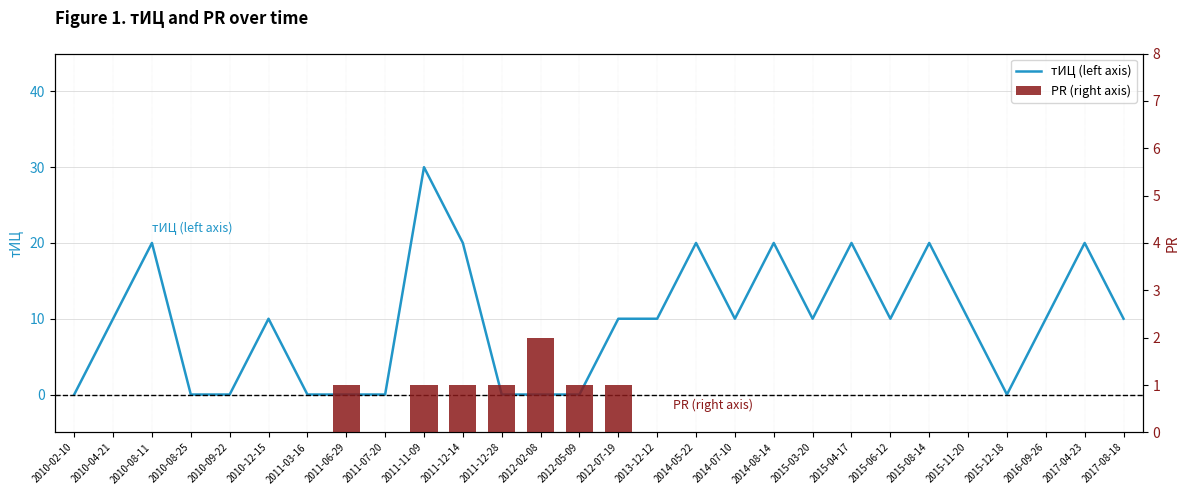

Which series changed the most between 2011-03-16 and 2014-05-22?

тИЦ (left axis)